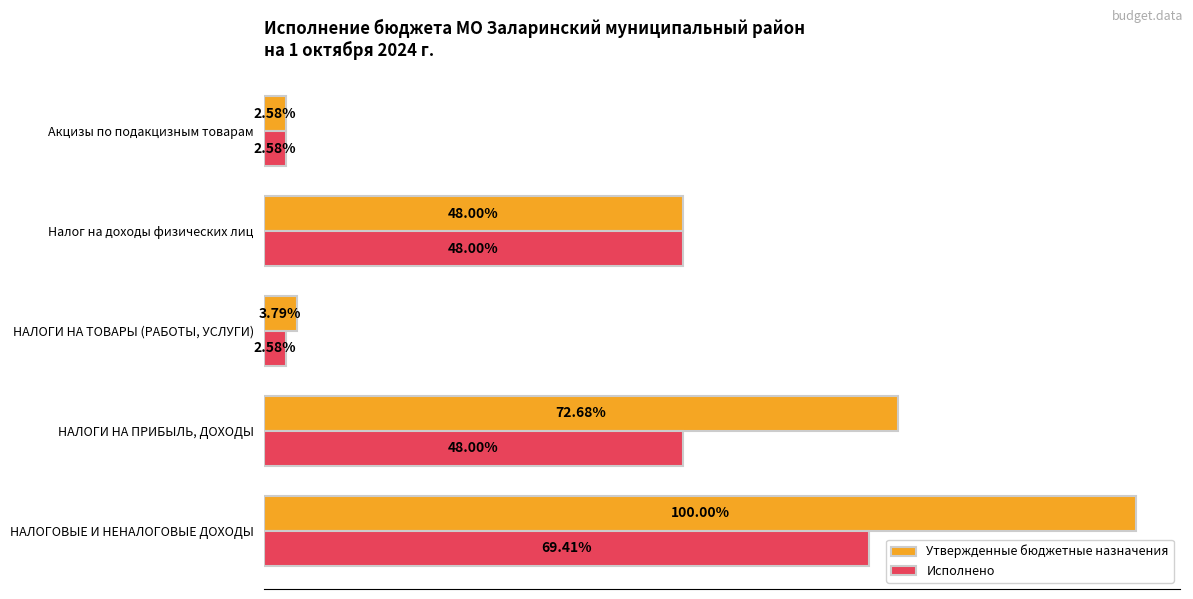

What are all the series names shown in the legend?

Утвержденные бюджетные назначения, Исполнено